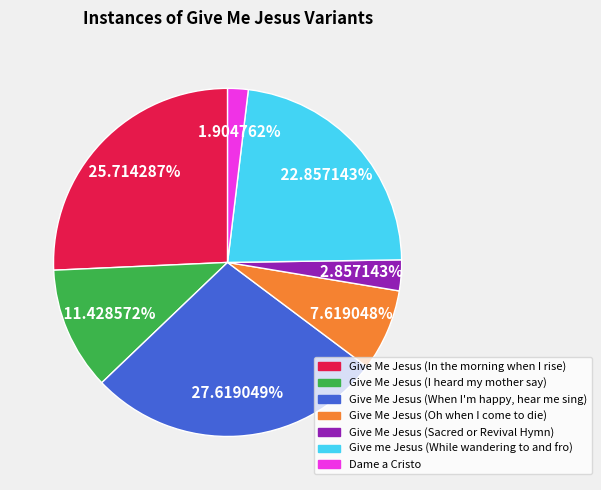

Rank the categories by value from lowest to highest.

Dame a Cristo, Give Me Jesus (Sacred or Revival Hymn), Give Me Jesus (Oh when I come to die), Give Me Jesus (I heard my mother say), Give me Jesus (While wandering to and fro), Give Me Jesus (In the morning when I rise), Give Me Jesus (When I'm happy, hear me sing)